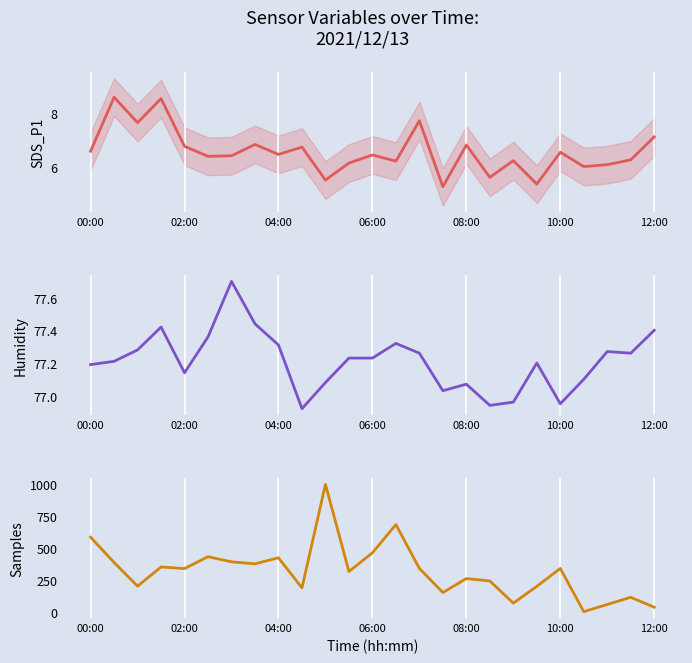

True or false: SDS_P1 has a value of 6.5 at 10:00.

True